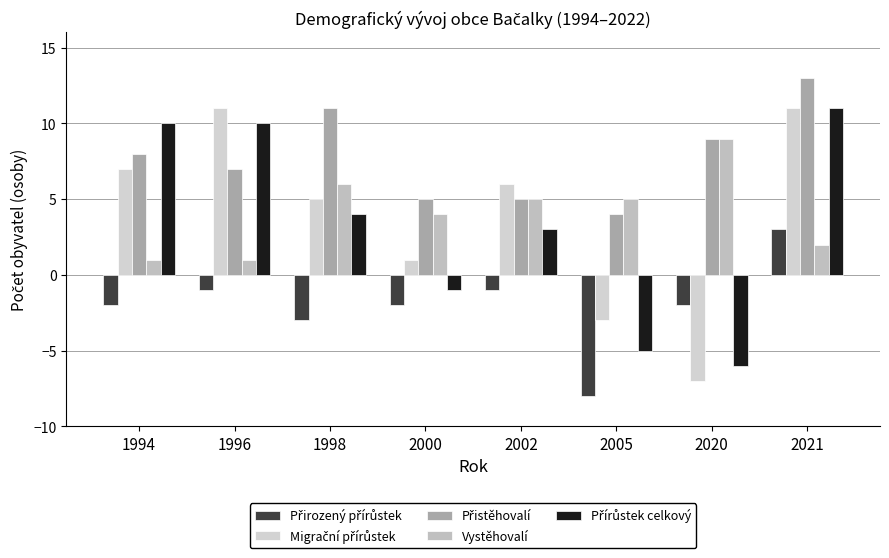

Does the chart contain stacked bars?

No